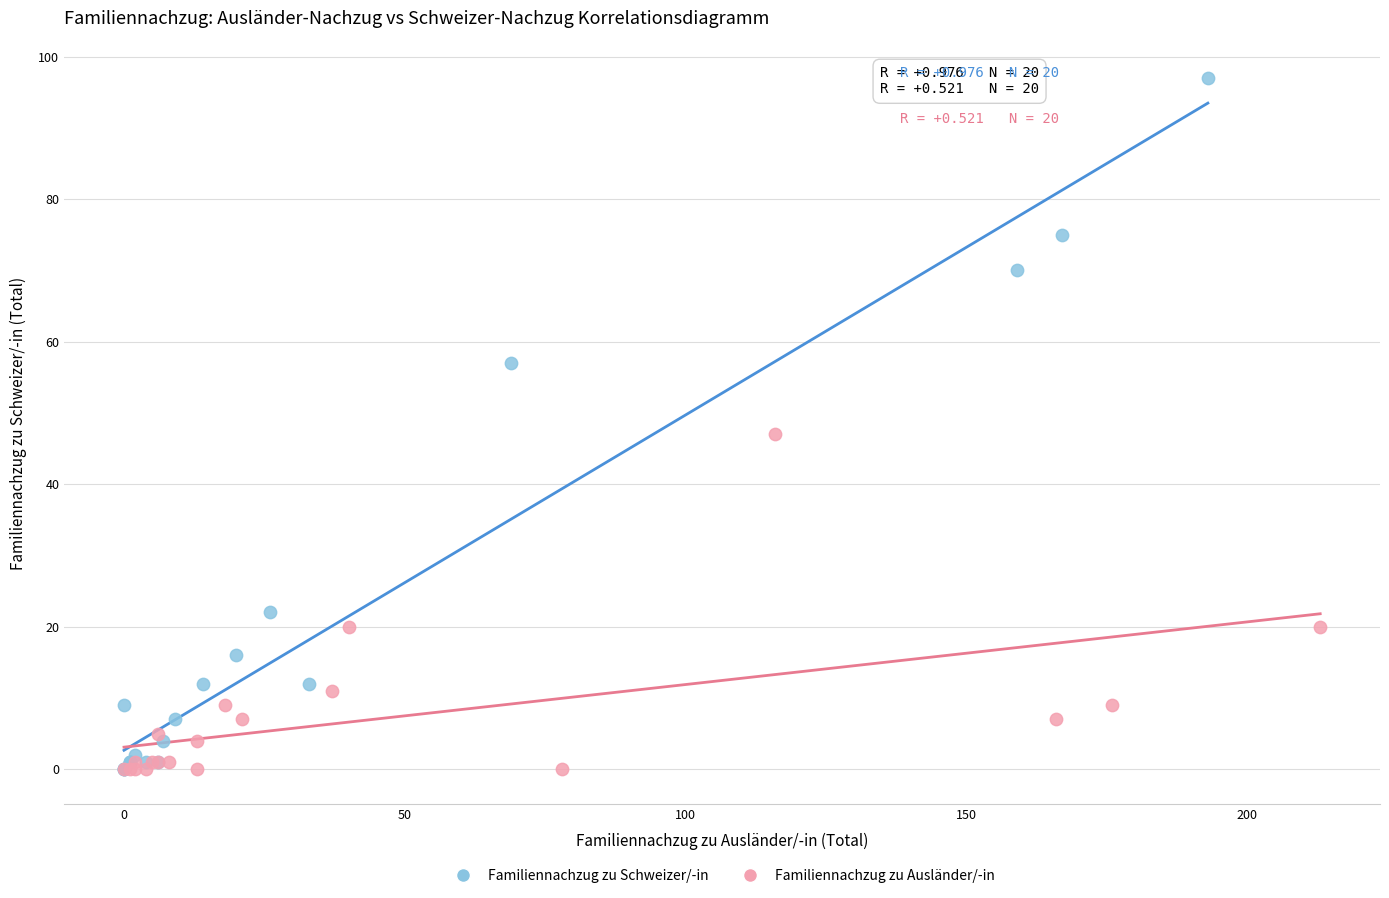

Which series contains the highest Y value?

Familiennachzug zu Schweizer/-in